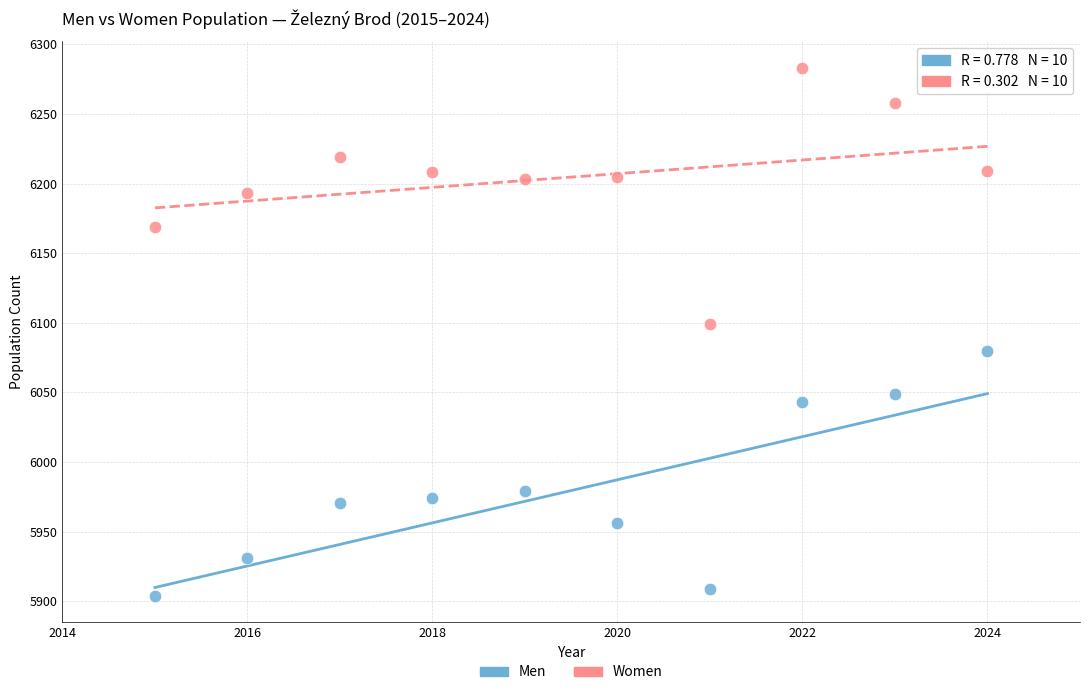

Across all series, what Y value is closest to 6093?

6099